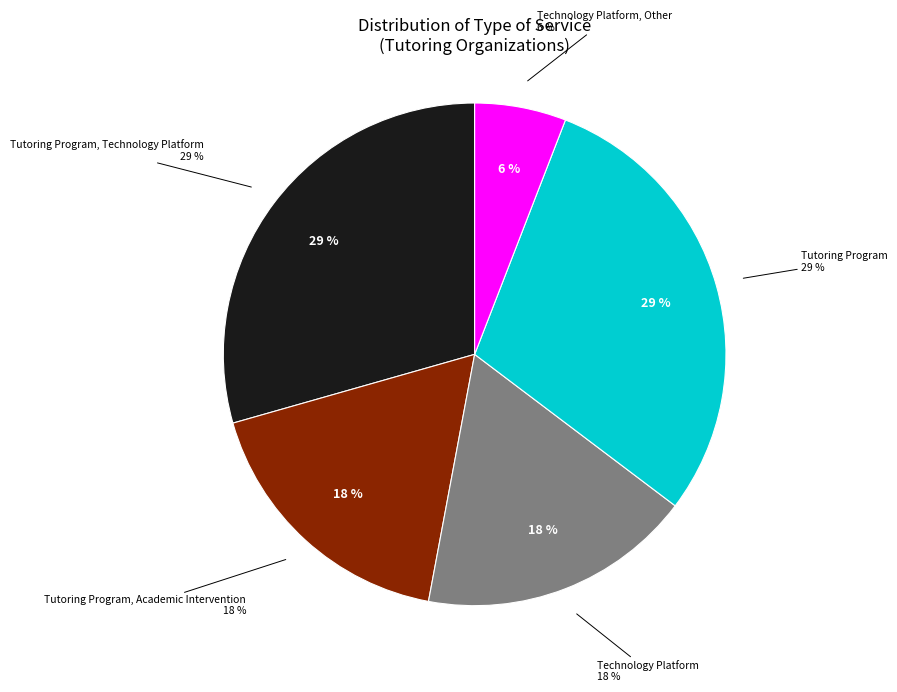

Which has a higher value, Tutoring Program or Other?

Tutoring Program